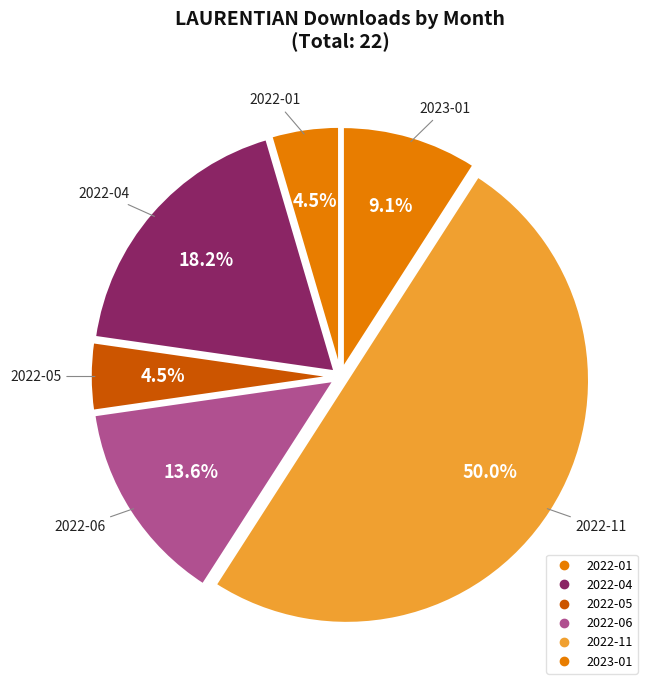

Count the number of slices in the pie.

6